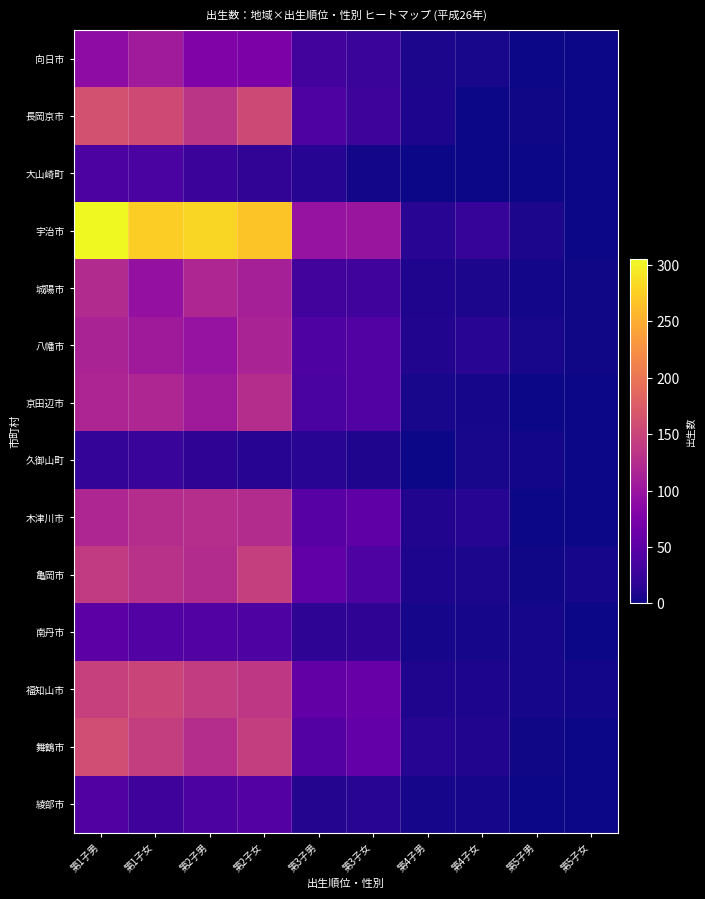

List the series in order of their peak value, highest first.

宇治市, 長岡京市, 舞鶴市, 福知山市, 亀岡市, 木津川市, 京田辺市, 城陽市, 八幡市, 向日市, 南丹市, 綾部市, 大山崎町, 久御山町